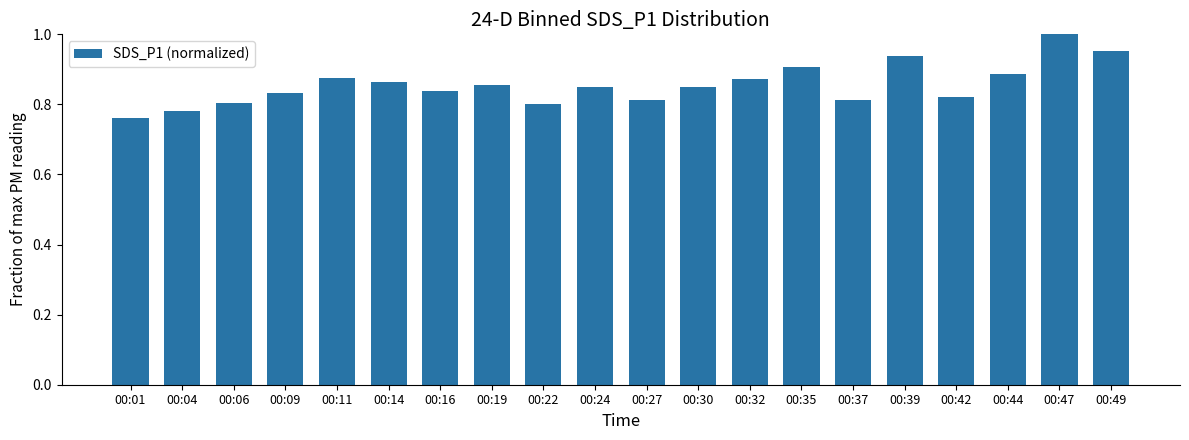

What is the sum of the values at 00:09 and 00:49?

1.8